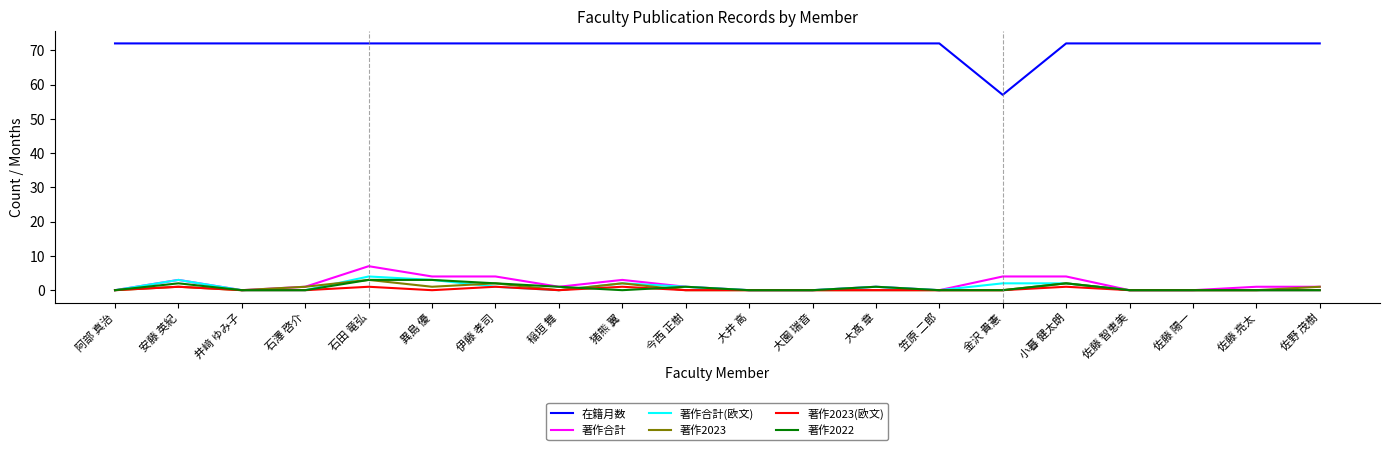

The value of 著作2023 at 安藤 英紀 is 1. True or false?

True